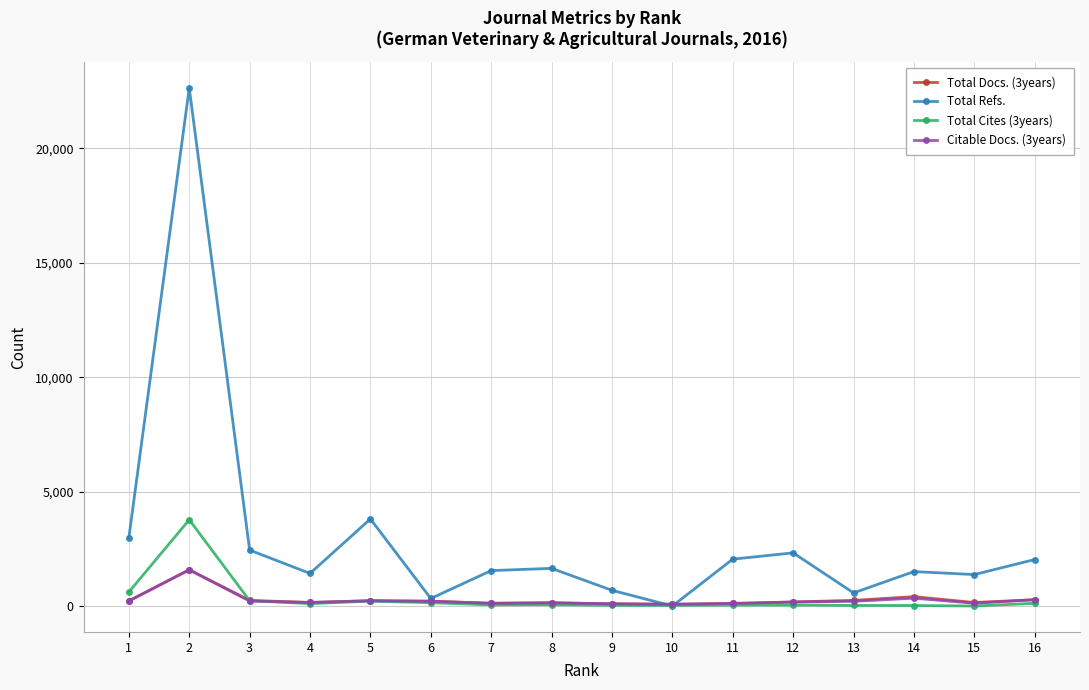

True or false: Total Refs. has a value of 0 at 10.

True